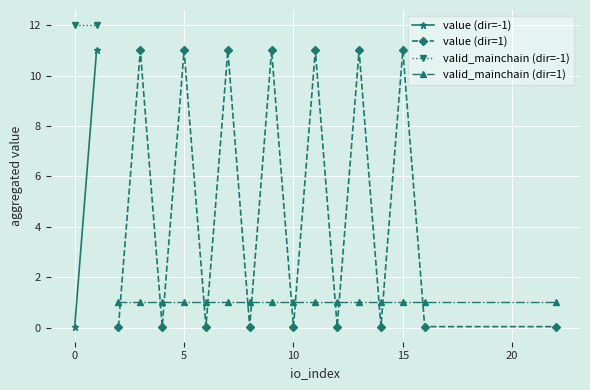

True or false: value (dir=1) has more than 1 points higher than both neighbors.

True